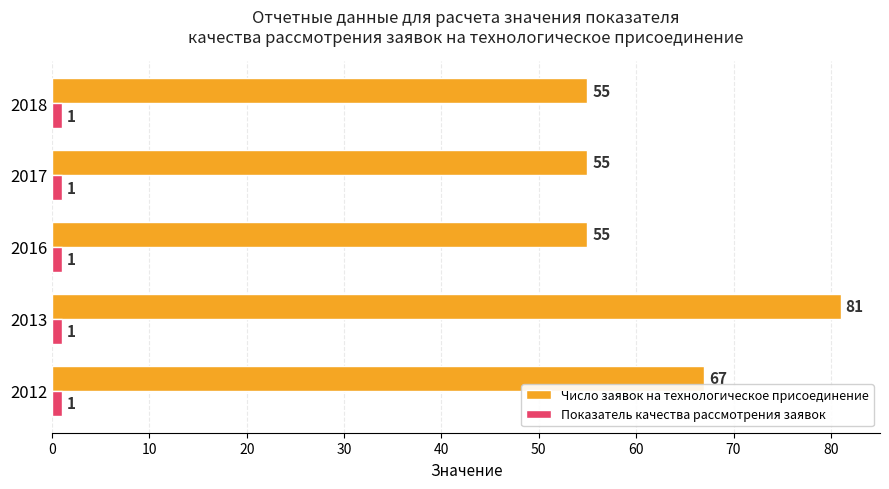

At which category is the sum across all series the highest?

2013